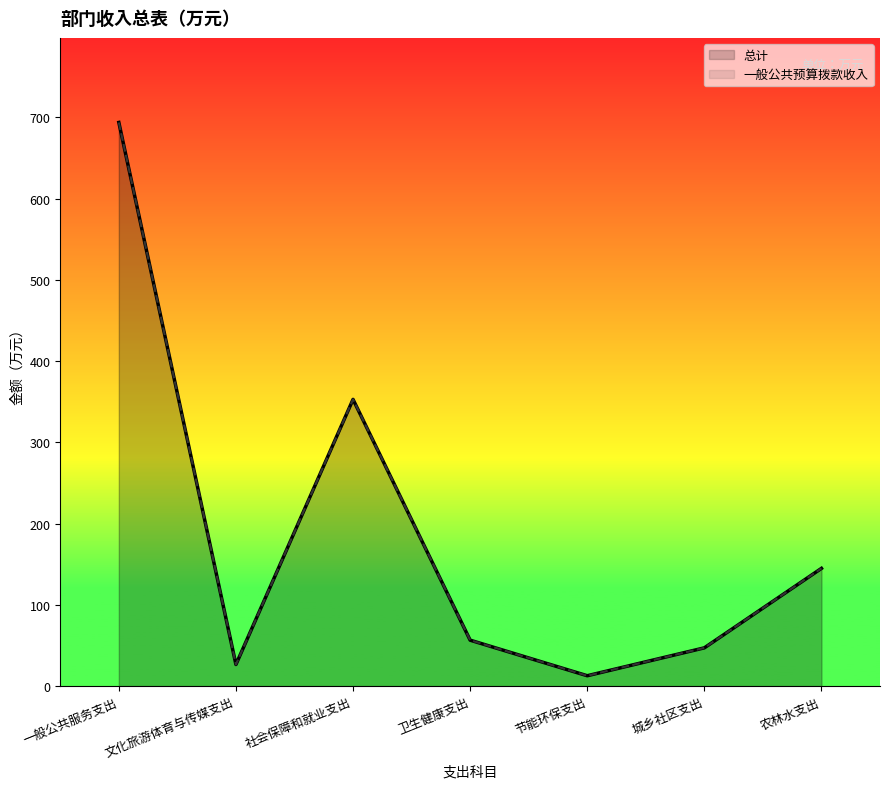

Is the value of 一般公共预算拨款收入 at 文化旅游体育与传媒支出 greater than the value of 总计 at 一般公共服务支出?

No